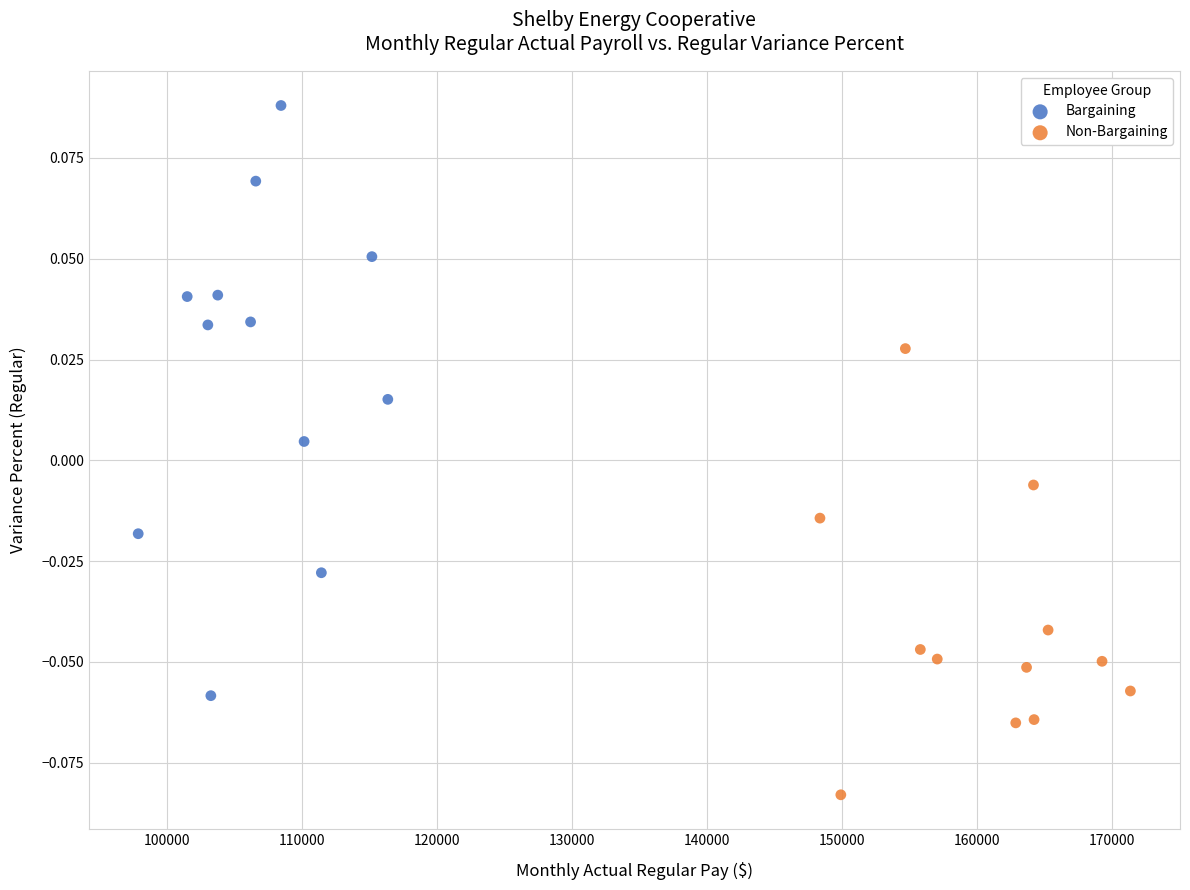

Which series contains the highest Y value?

Bargaining